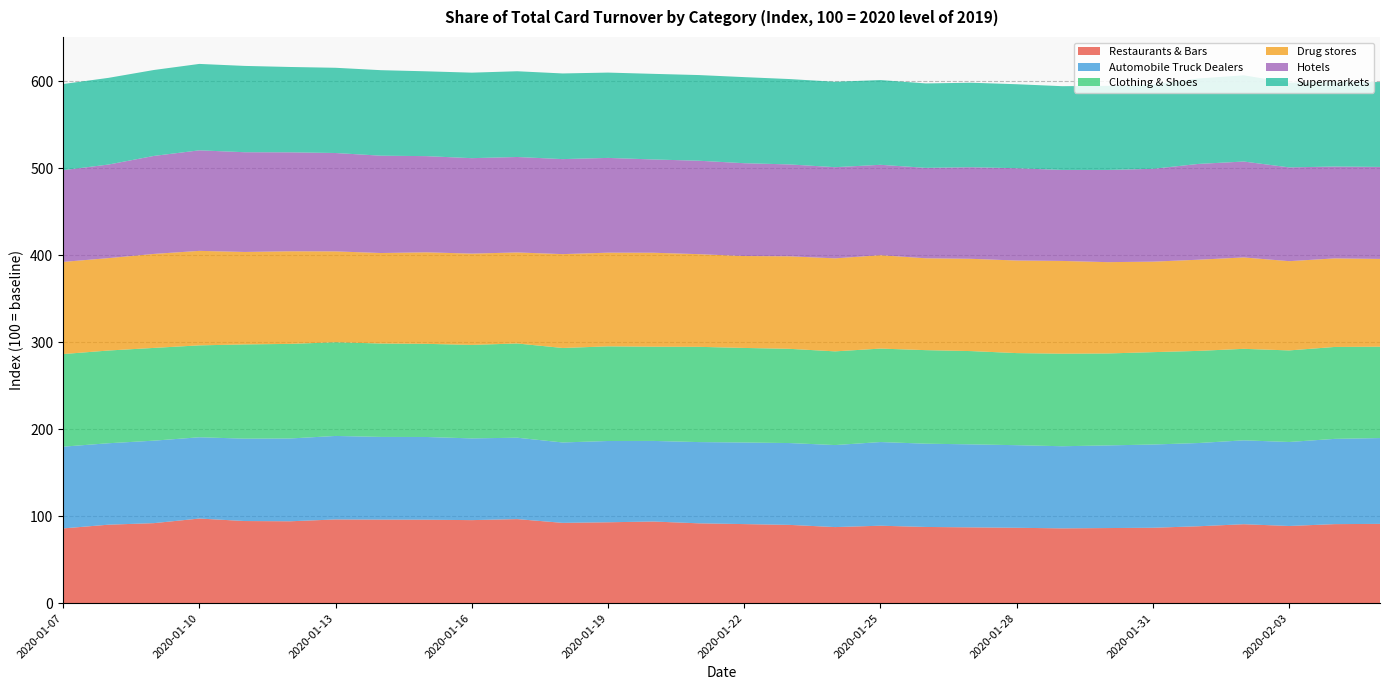

Reading right to left, extract all data points from this chart.

Restaurants & Bars: 91.2	90.9	88.7	90.8	88.4	86.7	86.3	86.0	86.7	87.2	87.6	89.0	87.5	90.0	90.9	91.8	93.9	93.0	92.3	96.6	95.5	96.0	96.1	96.2	94.1	94.4	97.3	92.0	90.2	85.9
Automobile Truck Dealers: 98.7	98.0	96.6	96.4	95.7	95.7	95.0	94.4	95.0	95.4	95.7	96.2	94.3	94.1	93.8	93.4	92.7	93.4	92.4	93.6	94.0	95.1	95.1	96.0	95.2	94.7	93.4	94.8	93.6	94.0
Clothing & Shoes: 105.0	105.7	105.3	105.2	105.9	106.2	105.7	106.4	105.9	107.2	107.5	107.4	107.7	108.3	108.7	109.5	108.3	108.8	108.6	108.3	107.5	107.1	107.4	107.7	108.7	108.3	105.6	106.6	106.6	106.5
Drug stores: 100.9	101.8	102.6	105.1	104.8	104.0	105.0	106.6	106.4	106.1	105.6	107.4	106.9	106.4	105.7	106.5	108.0	107.7	107.9	104.7	105.0	105.2	104.0	104.5	106.5	106.3	108.6	108.1	106.2	105.9
Hotels: 105.8	105.6	107.8	110.2	110.1	106.7	106.0	104.6	106.1	105.3	104.0	103.9	104.8	105.6	106.7	107.4	107.2	108.9	109.2	109.7	109.7	110.6	111.9	113.1	113.8	114.7	115.6	112.7	107.6	105.5
Supermarkets: 97.6	97.3	97.3	99.1	98.2	97.1	96.7	96.3	96.6	97.1	97.1	97.4	98.2	98.1	99.0	98.5	98.4	98.1	98.5	98.6	98.3	97.5	98.3	98.0	98.1	99.2	99.3	98.8	99.7	99.0